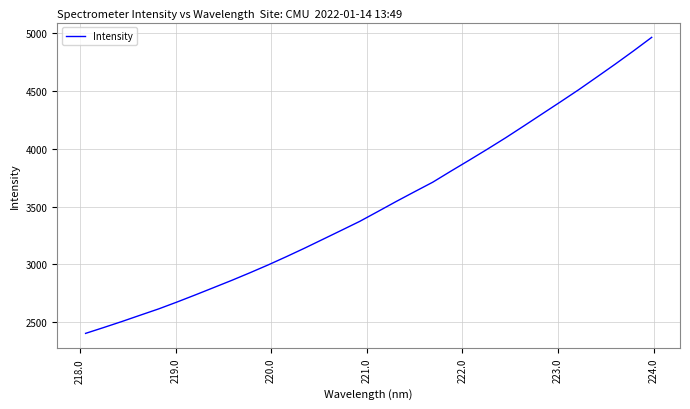

How many distinct data groups are displayed?

1